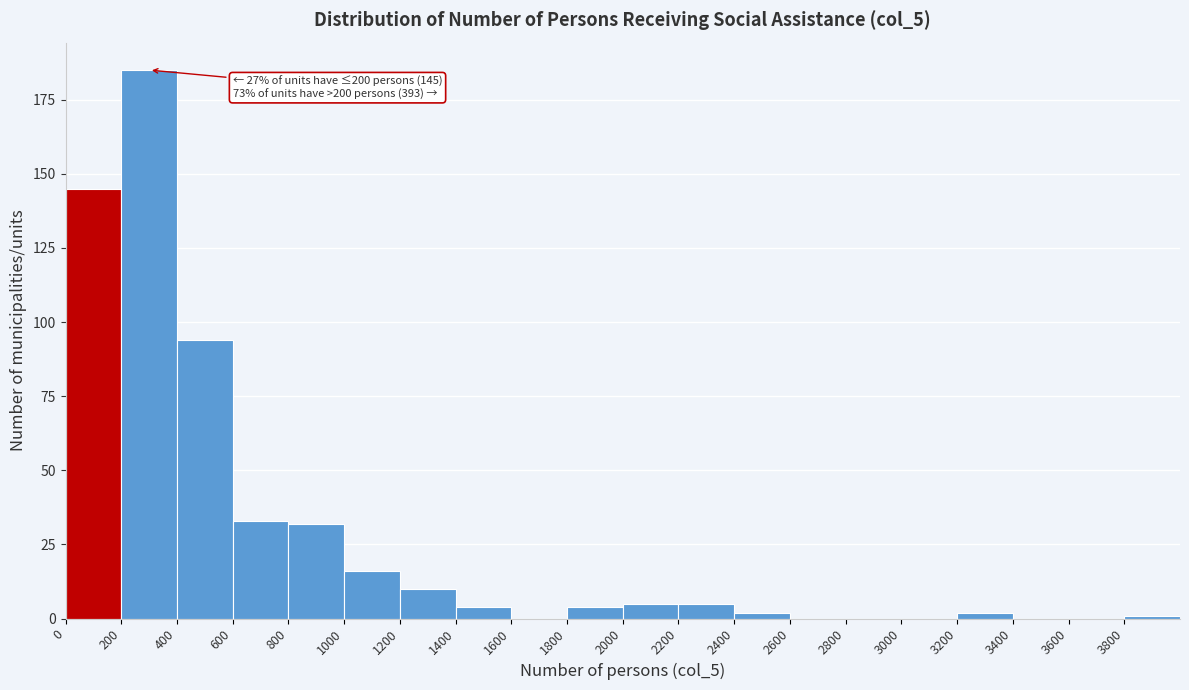

Which range on the x-axis has the tallest bar?

200 to 400